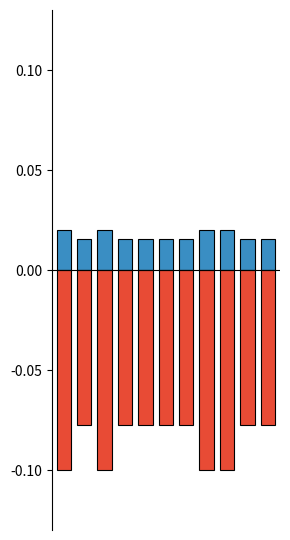

Which has a higher value, 4 or 1?

4